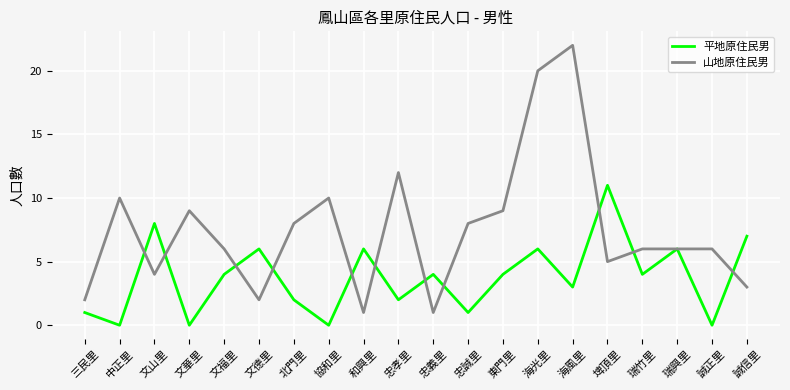

Reading left to right, list all the values displayed in this chart.

平地原住民男: 1	0	8	0	4	6	2	0	6	2	4	1	4	6	3	11	4	6	0	7
山地原住民男: 2	10	4	9	6	2	8	10	1	12	1	8	9	20	22	5	6	6	6	3